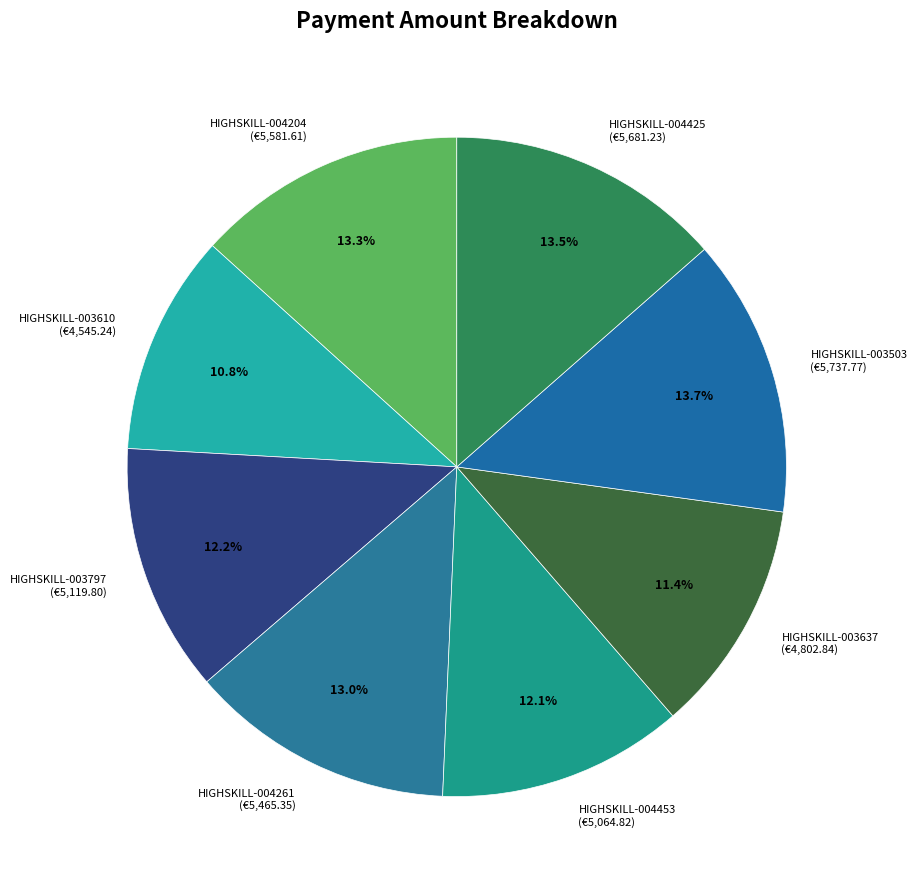

Which has a higher value, HIGHSKILL-004204 or HIGHSKILL-004453?

HIGHSKILL-004204